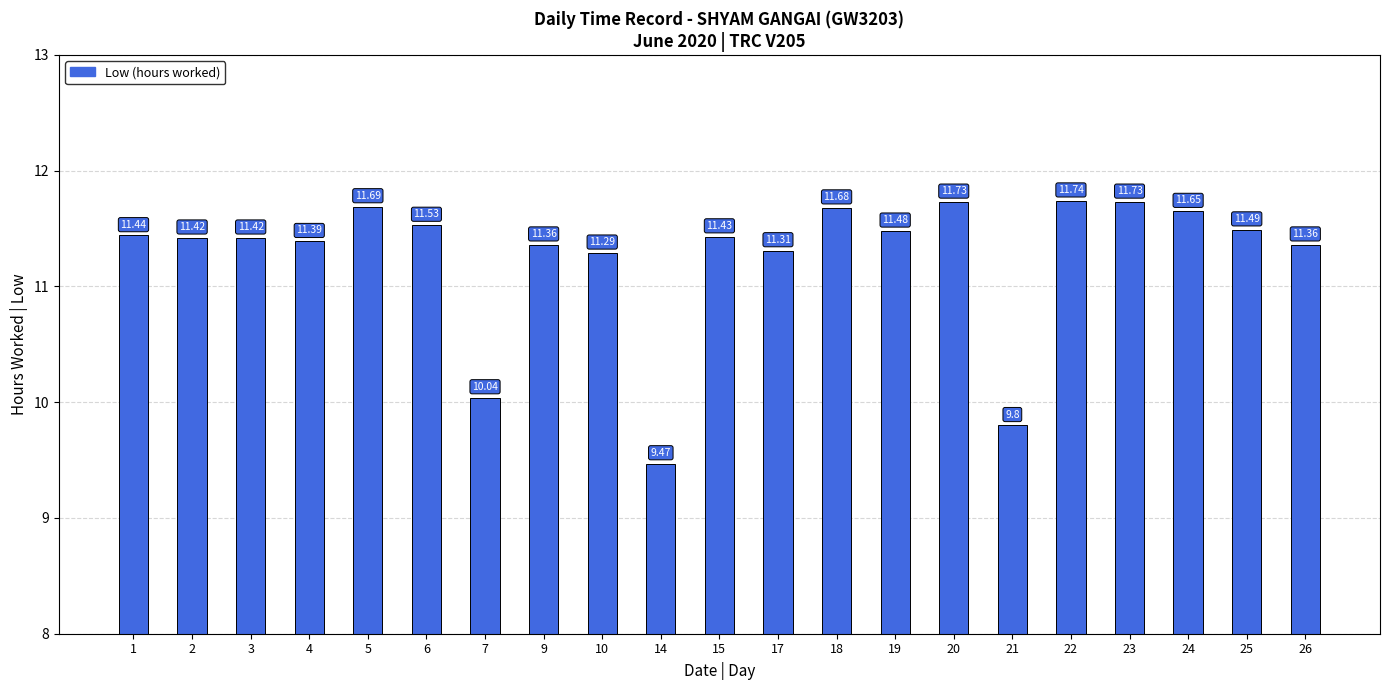

Reading right to left, what are all the values shown in this chart?

11.4	11.5	11.7	11.7	11.7	9.8	11.7	11.5	11.7	11.3	11.4	9.5	11.3	11.4	10.0	11.5	11.7	11.4	11.4	11.4	11.4